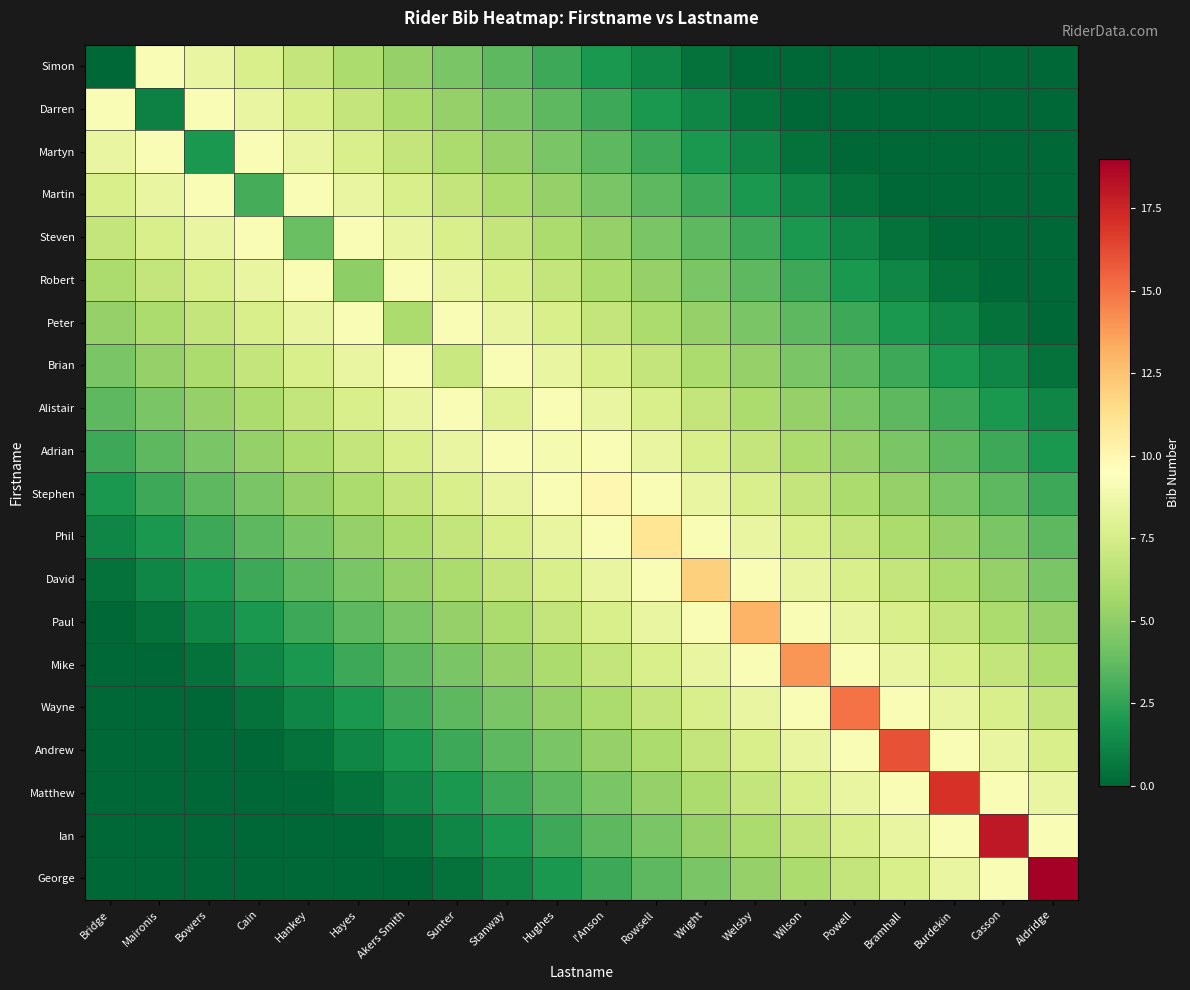

Reading left to right, transcribe all the data shown in this chart.

Simon: Bridge=0.0	Maironis=9.2	Bowers=8.4	Cain=7.6	Hankey=6.8	Hayes=6.0	Akers Smith=5.2	Sunter=4.4	Stanway=3.6	Hughes=2.8	I'Anson=2.0	Rowsell=1.2	Wright=0.4	Welsby=0.0	Wilson=0.0	Powell=0.0	Bramhall=0.0	Burdekin=0.0	Casson=0.0	Aldridge=0.0
Darren: Bridge=9.2	Maironis=1.0	Bowers=9.2	Cain=8.4	Hankey=7.6	Hayes=6.8	Akers Smith=6.0	Sunter=5.2	Stanway=4.4	Hughes=3.6	I'Anson=2.8	Rowsell=2.0	Wright=1.2	Welsby=0.4	Wilson=0.0	Powell=0.0	Bramhall=0.0	Burdekin=0.0	Casson=0.0	Aldridge=0.0
Martyn: Bridge=8.4	Maironis=9.2	Bowers=2.0	Cain=9.2	Hankey=8.4	Hayes=7.6	Akers Smith=6.8	Sunter=6.0	Stanway=5.2	Hughes=4.4	I'Anson=3.6	Rowsell=2.8	Wright=2.0	Welsby=1.2	Wilson=0.4	Powell=0.0	Bramhall=0.0	Burdekin=0.0	Casson=0.0	Aldridge=0.0
Martin: Bridge=7.6	Maironis=8.4	Bowers=9.2	Cain=3.0	Hankey=9.2	Hayes=8.4	Akers Smith=7.6	Sunter=6.8	Stanway=6.0	Hughes=5.2	I'Anson=4.4	Rowsell=3.6	Wright=2.8	Welsby=2.0	Wilson=1.2	Powell=0.4	Bramhall=0.0	Burdekin=0.0	Casson=0.0	Aldridge=0.0
Steven: Bridge=6.8	Maironis=7.6	Bowers=8.4	Cain=9.2	Hankey=4.0	Hayes=9.2	Akers Smith=8.4	Sunter=7.6	Stanway=6.8	Hughes=6.0	I'Anson=5.2	Rowsell=4.4	Wright=3.6	Welsby=2.8	Wilson=2.0	Powell=1.2	Bramhall=0.4	Burdekin=0.0	Casson=0.0	Aldridge=0.0
Robert: Bridge=6.0	Maironis=6.8	Bowers=7.6	Cain=8.4	Hankey=9.2	Hayes=5.0	Akers Smith=9.2	Sunter=8.4	Stanway=7.6	Hughes=6.8	I'Anson=6.0	Rowsell=5.2	Wright=4.4	Welsby=3.6	Wilson=2.8	Powell=2.0	Bramhall=1.2	Burdekin=0.4	Casson=0.0	Aldridge=0.0
Peter: Bridge=5.2	Maironis=6.0	Bowers=6.8	Cain=7.6	Hankey=8.4	Hayes=9.2	Akers Smith=6.0	Sunter=9.2	Stanway=8.4	Hughes=7.6	I'Anson=6.8	Rowsell=6.0	Wright=5.2	Welsby=4.4	Wilson=3.6	Powell=2.8	Bramhall=2.0	Burdekin=1.2	Casson=0.4	Aldridge=0.0
Brian: Bridge=4.4	Maironis=5.2	Bowers=6.0	Cain=6.8	Hankey=7.6	Hayes=8.4	Akers Smith=9.2	Sunter=7.0	Stanway=9.2	Hughes=8.4	I'Anson=7.6	Rowsell=6.8	Wright=6.0	Welsby=5.2	Wilson=4.4	Powell=3.6	Bramhall=2.8	Burdekin=2.0	Casson=1.2	Aldridge=0.4
Alistair: Bridge=3.6	Maironis=4.4	Bowers=5.2	Cain=6.0	Hankey=6.8	Hayes=7.6	Akers Smith=8.4	Sunter=9.2	Stanway=8.0	Hughes=9.2	I'Anson=8.4	Rowsell=7.6	Wright=6.8	Welsby=6.0	Wilson=5.2	Powell=4.4	Bramhall=3.6	Burdekin=2.8	Casson=2.0	Aldridge=1.2
Adrian: Bridge=2.8	Maironis=3.6	Bowers=4.4	Cain=5.2	Hankey=6.0	Hayes=6.8	Akers Smith=7.6	Sunter=8.4	Stanway=9.2	Hughes=9.0	I'Anson=9.2	Rowsell=8.4	Wright=7.6	Welsby=6.8	Wilson=6.0	Powell=5.2	Bramhall=4.4	Burdekin=3.6	Casson=2.8	Aldridge=2.0
Stephen: Bridge=2.0	Maironis=2.8	Bowers=3.6	Cain=4.4	Hankey=5.2	Hayes=6.0	Akers Smith=6.8	Sunter=7.6	Stanway=8.4	Hughes=9.2	I'Anson=10.0	Rowsell=9.2	Wright=8.4	Welsby=7.6	Wilson=6.8	Powell=6.0	Bramhall=5.2	Burdekin=4.4	Casson=3.6	Aldridge=2.8
Phil: Bridge=1.2	Maironis=2.0	Bowers=2.8	Cain=3.6	Hankey=4.4	Hayes=5.2	Akers Smith=6.0	Sunter=6.8	Stanway=7.6	Hughes=8.4	I'Anson=9.2	Rowsell=11.0	Wright=9.2	Welsby=8.4	Wilson=7.6	Powell=6.8	Bramhall=6.0	Burdekin=5.2	Casson=4.4	Aldridge=3.6
David: Bridge=0.4	Maironis=1.2	Bowers=2.0	Cain=2.8	Hankey=3.6	Hayes=4.4	Akers Smith=5.2	Sunter=6.0	Stanway=6.8	Hughes=7.6	I'Anson=8.4	Rowsell=9.2	Wright=12.0	Welsby=9.2	Wilson=8.4	Powell=7.6	Bramhall=6.8	Burdekin=6.0	Casson=5.2	Aldridge=4.4
Paul: Bridge=0.0	Maironis=0.4	Bowers=1.2	Cain=2.0	Hankey=2.8	Hayes=3.6	Akers Smith=4.4	Sunter=5.2	Stanway=6.0	Hughes=6.8	I'Anson=7.6	Rowsell=8.4	Wright=9.2	Welsby=13.0	Wilson=9.2	Powell=8.4	Bramhall=7.6	Burdekin=6.8	Casson=6.0	Aldridge=5.2
Mike: Bridge=0.0	Maironis=0.0	Bowers=0.4	Cain=1.2	Hankey=2.0	Hayes=2.8	Akers Smith=3.6	Sunter=4.4	Stanway=5.2	Hughes=6.0	I'Anson=6.8	Rowsell=7.6	Wright=8.4	Welsby=9.2	Wilson=14.0	Powell=9.2	Bramhall=8.4	Burdekin=7.6	Casson=6.8	Aldridge=6.0
Wayne: Bridge=0.0	Maironis=0.0	Bowers=0.0	Cain=0.4	Hankey=1.2	Hayes=2.0	Akers Smith=2.8	Sunter=3.6	Stanway=4.4	Hughes=5.2	I'Anson=6.0	Rowsell=6.8	Wright=7.6	Welsby=8.4	Wilson=9.2	Powell=15.0	Bramhall=9.2	Burdekin=8.4	Casson=7.6	Aldridge=6.8
Andrew: Bridge=0.0	Maironis=0.0	Bowers=0.0	Cain=0.0	Hankey=0.4	Hayes=1.2	Akers Smith=2.0	Sunter=2.8	Stanway=3.6	Hughes=4.4	I'Anson=5.2	Rowsell=6.0	Wright=6.8	Welsby=7.6	Wilson=8.4	Powell=9.2	Bramhall=16.0	Burdekin=9.2	Casson=8.4	Aldridge=7.6
Matthew: Bridge=0.0	Maironis=0.0	Bowers=0.0	Cain=0.0	Hankey=0.0	Hayes=0.4	Akers Smith=1.2	Sunter=2.0	Stanway=2.8	Hughes=3.6	I'Anson=4.4	Rowsell=5.2	Wright=6.0	Welsby=6.8	Wilson=7.6	Powell=8.4	Bramhall=9.2	Burdekin=17.0	Casson=9.2	Aldridge=8.4
Ian: Bridge=0.0	Maironis=0.0	Bowers=0.0	Cain=0.0	Hankey=0.0	Hayes=0.0	Akers Smith=0.4	Sunter=1.2	Stanway=2.0	Hughes=2.8	I'Anson=3.6	Rowsell=4.4	Wright=5.2	Welsby=6.0	Wilson=6.8	Powell=7.6	Bramhall=8.4	Burdekin=9.2	Casson=18.0	Aldridge=9.2
George: Bridge=0.0	Maironis=0.0	Bowers=0.0	Cain=0.0	Hankey=0.0	Hayes=0.0	Akers Smith=0.0	Sunter=0.4	Stanway=1.2	Hughes=2.0	I'Anson=2.8	Rowsell=3.6	Wright=4.4	Welsby=5.2	Wilson=6.0	Powell=6.8	Bramhall=7.6	Burdekin=8.4	Casson=9.2	Aldridge=19.0